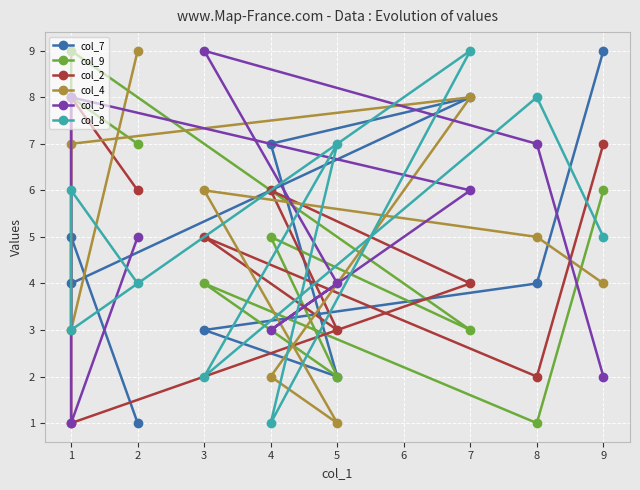

What are all the series names shown in the legend?

col_7, col_9, col_2, col_4, col_5, col_8